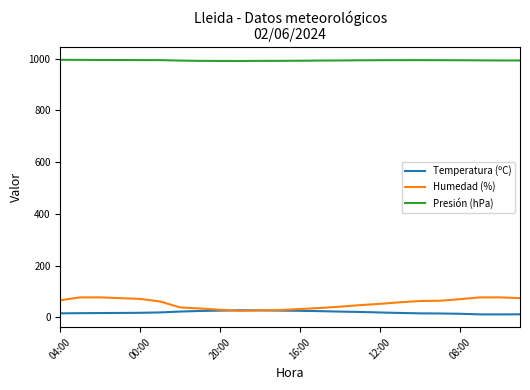

Which series has the largest total across all categories?

Presión (hPa)